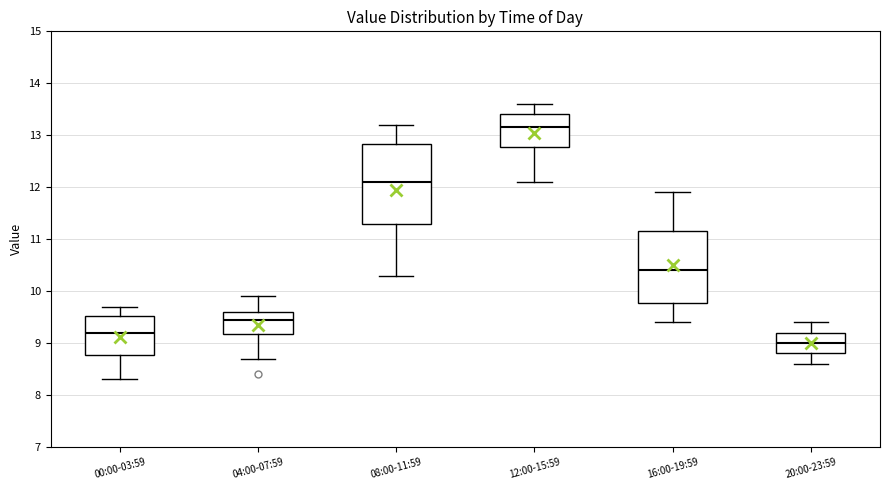

Reading left to right, transcribe this box plot: for each box, give where its median line is, the range the box spans, and where its two whiskers end, as read against the y-axis. The values are not printed on the chart, so give them approximately, as read against the axis.

00:00-03:59: median 9.2, box 8.8 to 9.5, whiskers 8.3 to 9.7
04:00-07:59: median 9.5, box 9.2 to 9.6, whiskers 8.7 to 9.9
08:00-11:59: median 12.1, box 11.3 to 12.8, whiskers 10.3 to 13.2
12:00-15:59: median 13.2, box 12.8 to 13.4, whiskers 12.1 to 13.6
16:00-19:59: median 10.4, box 9.8 to 11.2, whiskers 9.4 to 11.9
20:00-23:59: median 9.0, box 8.8 to 9.2, whiskers 8.6 to 9.4